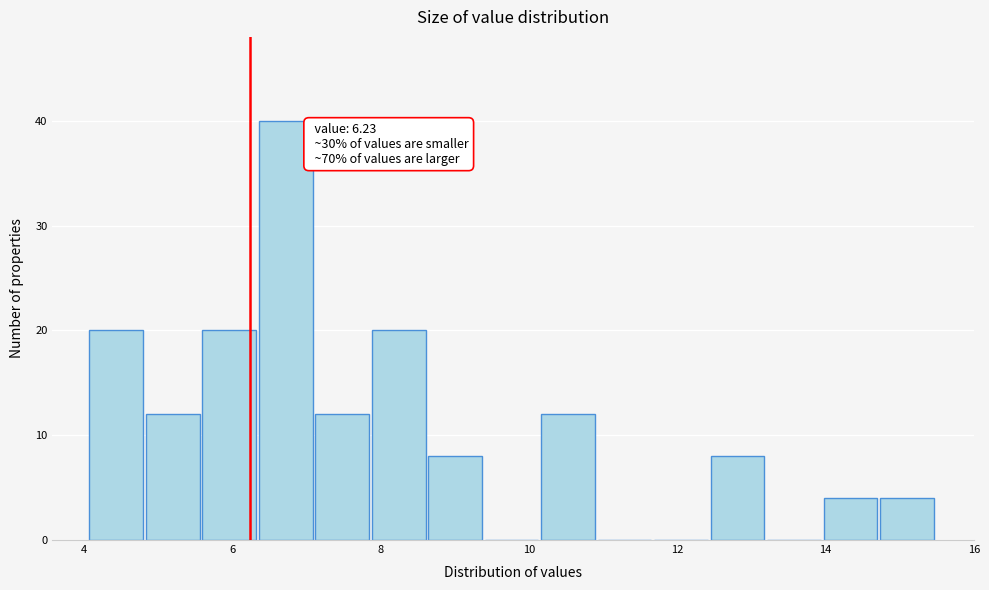

Read against the x-axis, roughly where is the centre of the tallest bar?

6.8